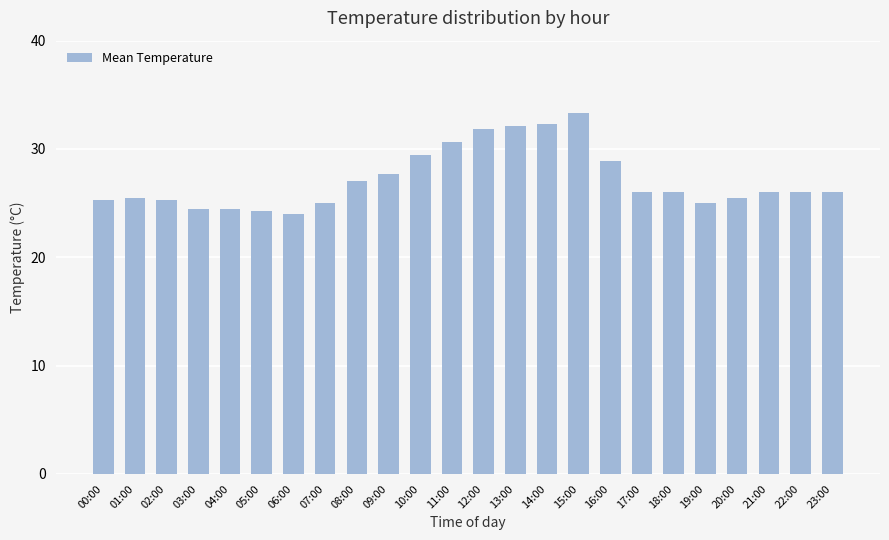

What is the change in value from 08:00 to 15:00?

+6.3